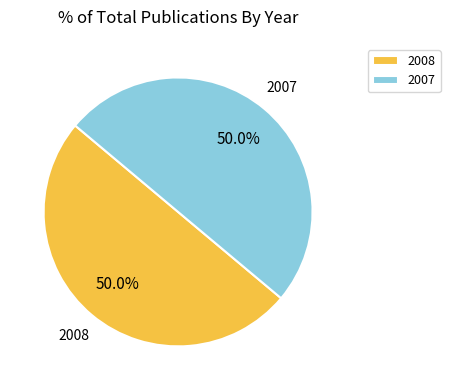

How many segments does this pie chart have?

2